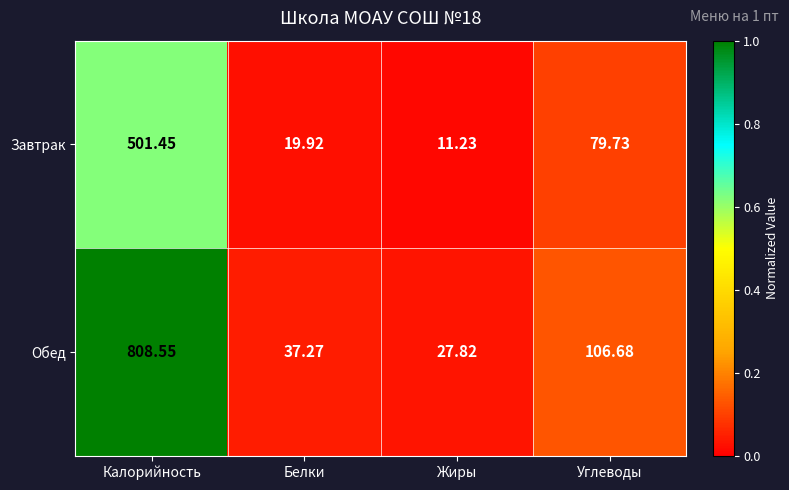

How many categories are shown in the chart?

4